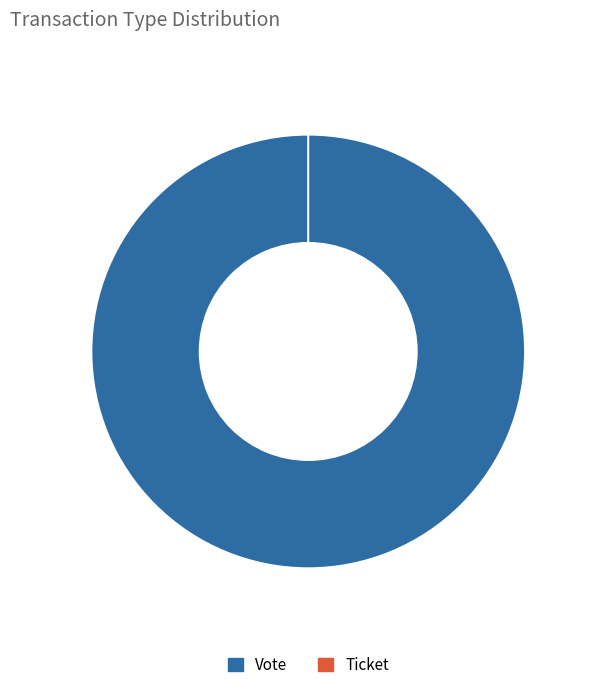

Does Vote represent more than half of the total?

Yes